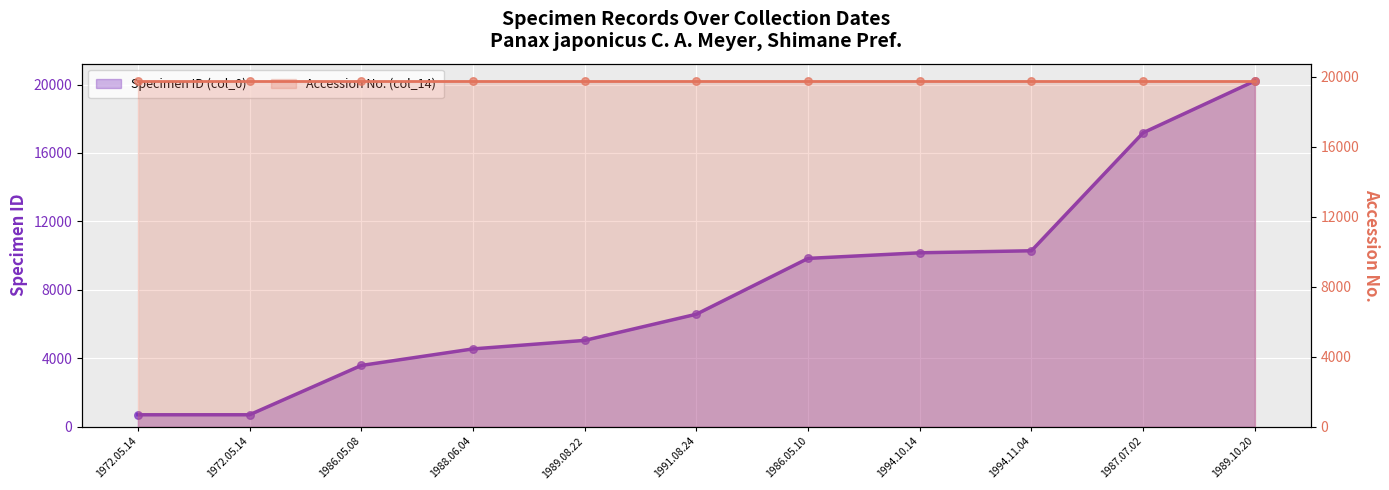

Approximately how many times larger is the value at 1994.10.14 compared to 1991.08.24?

1.5